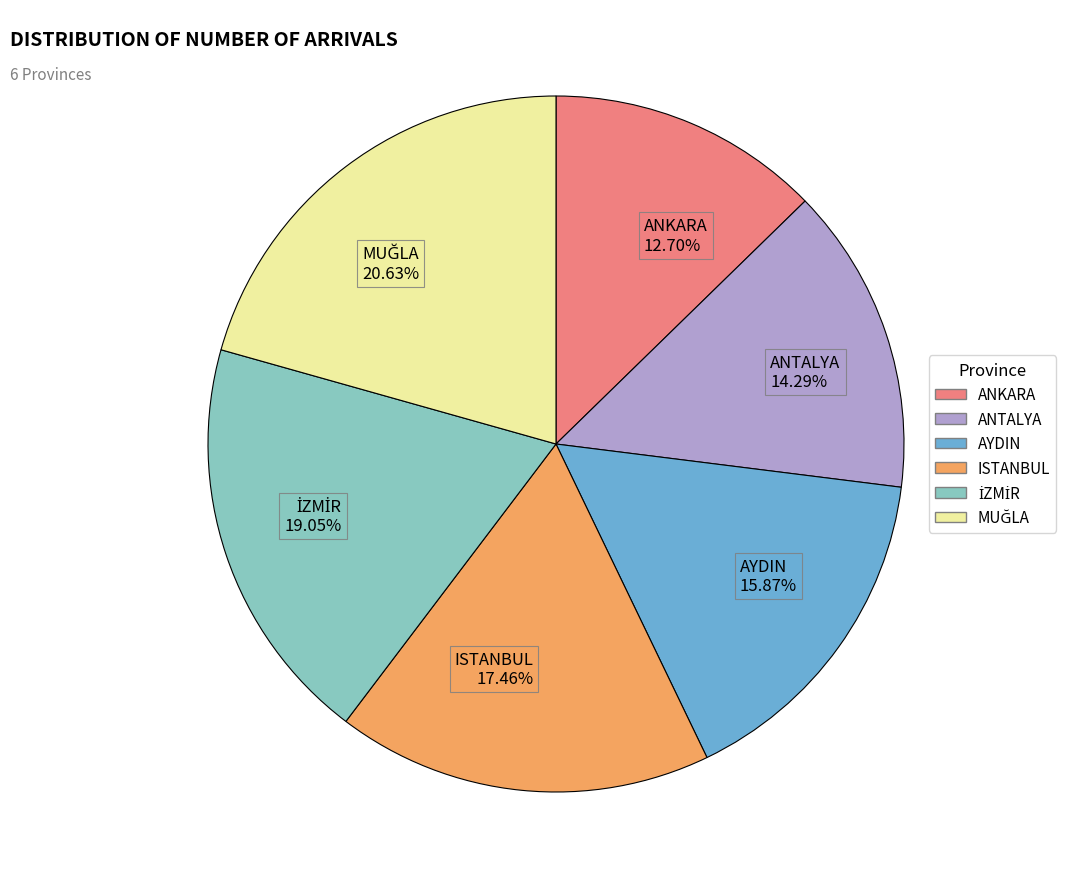

What is the smallest slice in the pie chart?

ANKARA